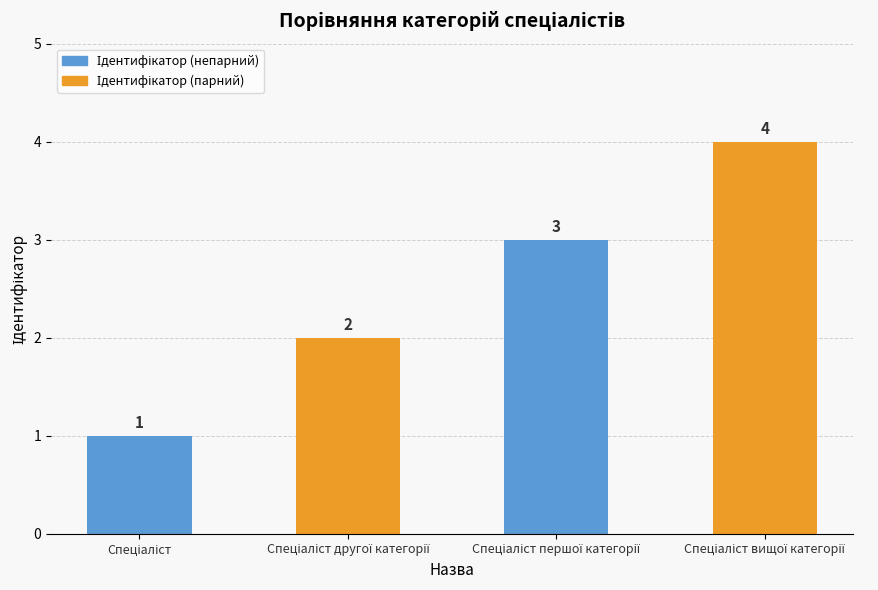

What is the sum of all values?

10